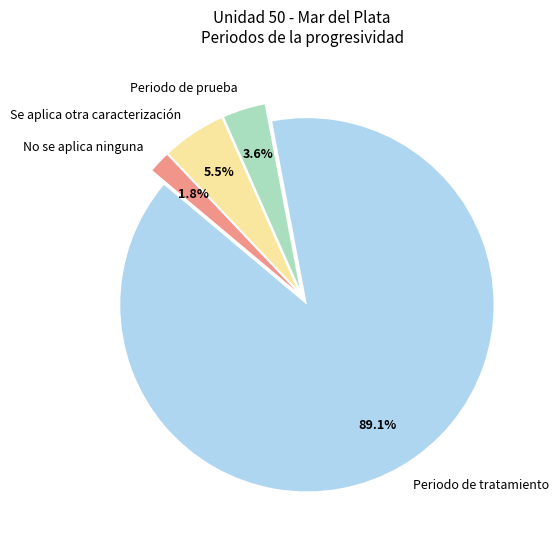

To the nearest percent, what is the difference between the largest and smallest slice percentages?

87%